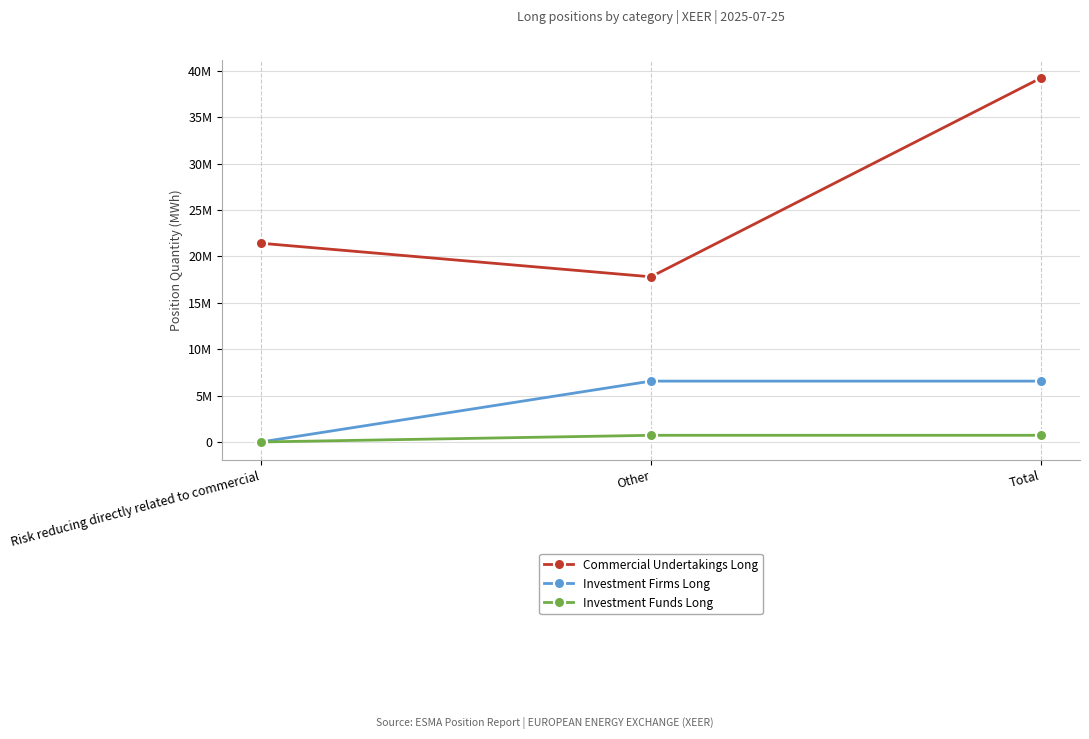

Which series has the largest range (max minus min)?

Commercial Undertakings Long